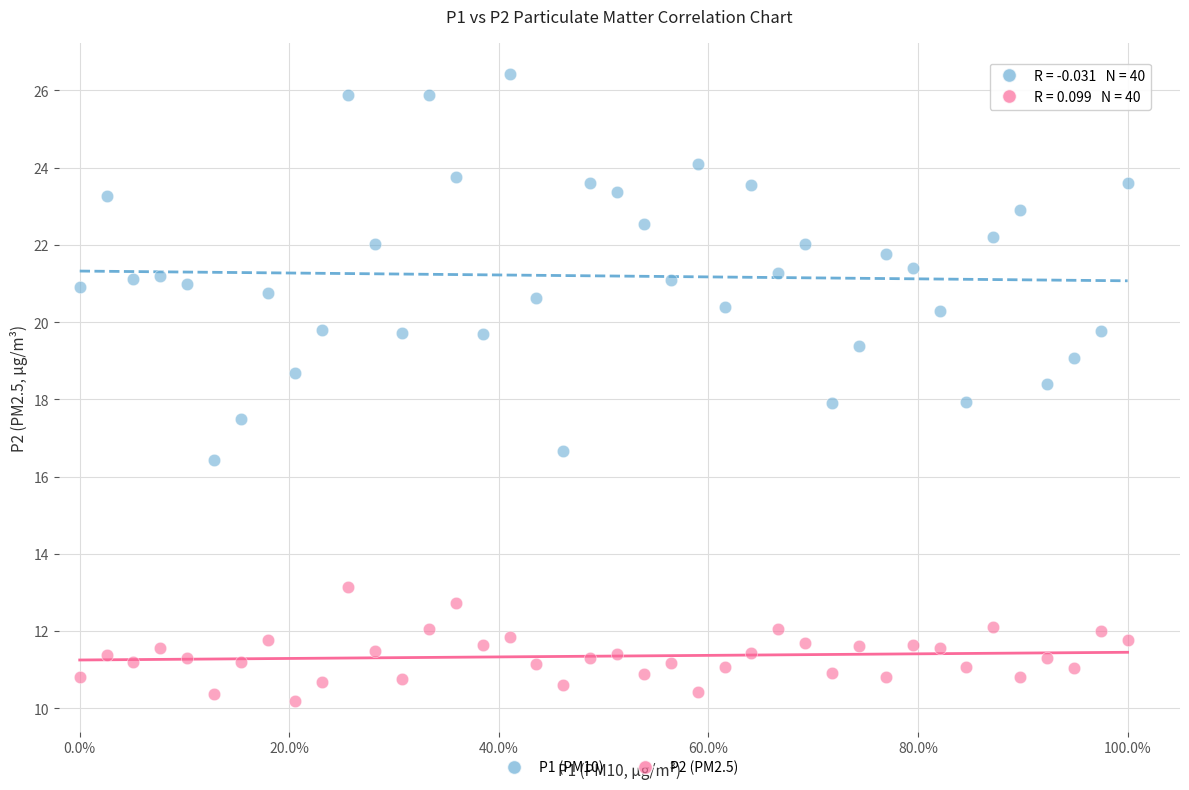

Which series reaches the maximum Y coordinate?

P1 (PM10)